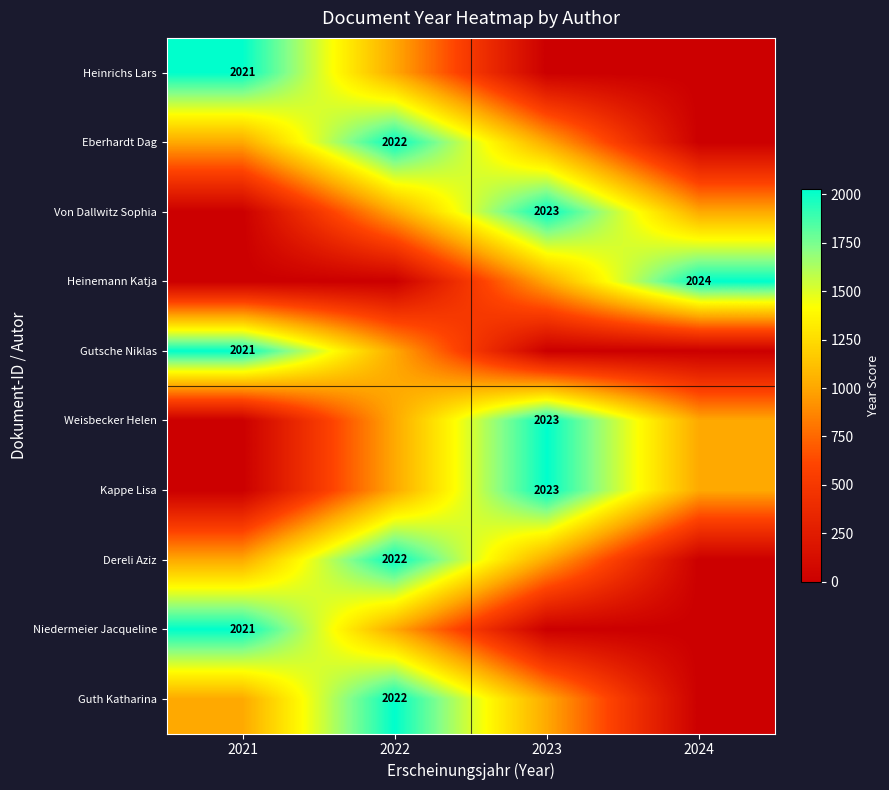

The Gutsche Niklas series shows 2021.0 at 2021. True or false?

True